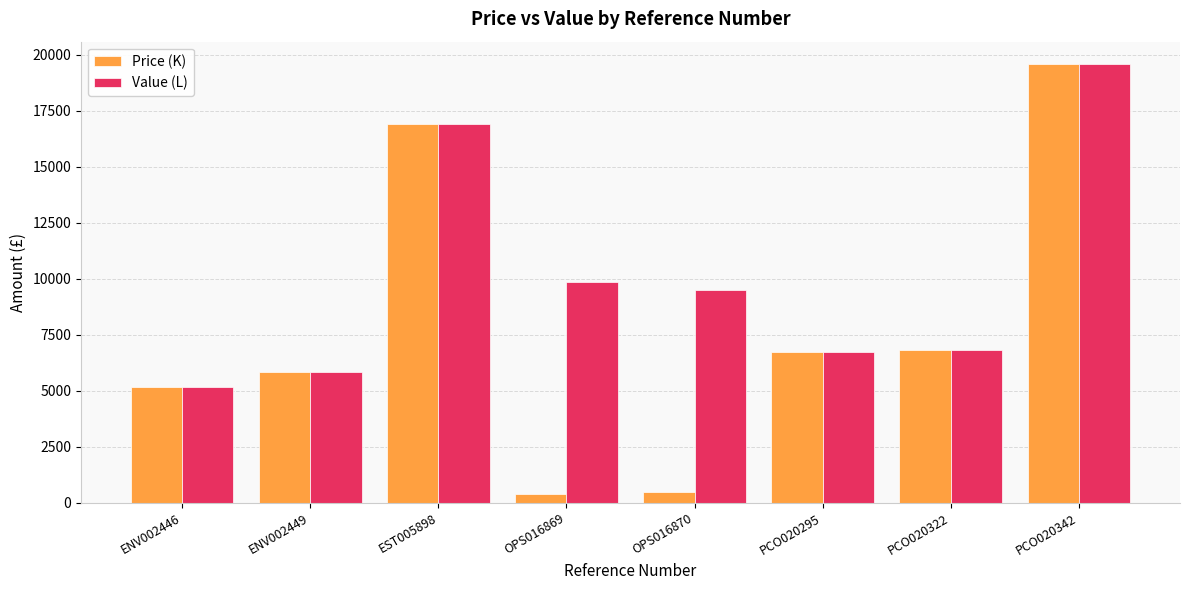

What is the difference between the highest and lowest values at OPS016870?

9025.0